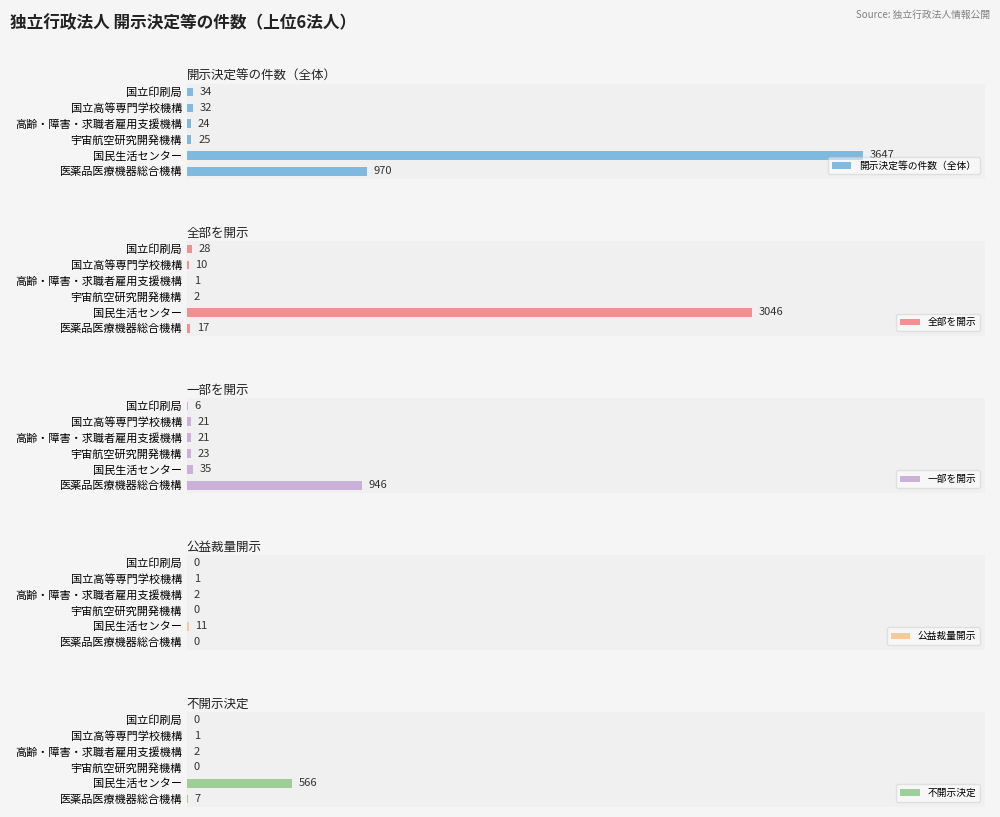

At which category is the sum across all series the highest?

500